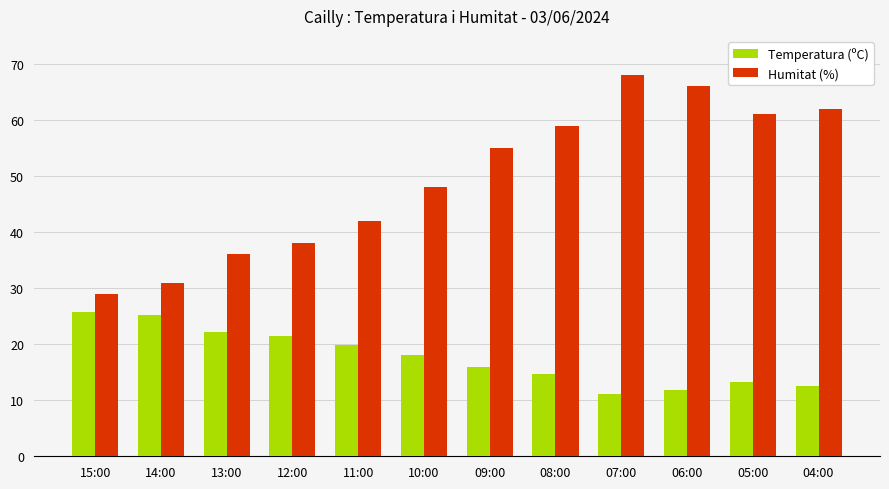

How many bars are there in each group?

2